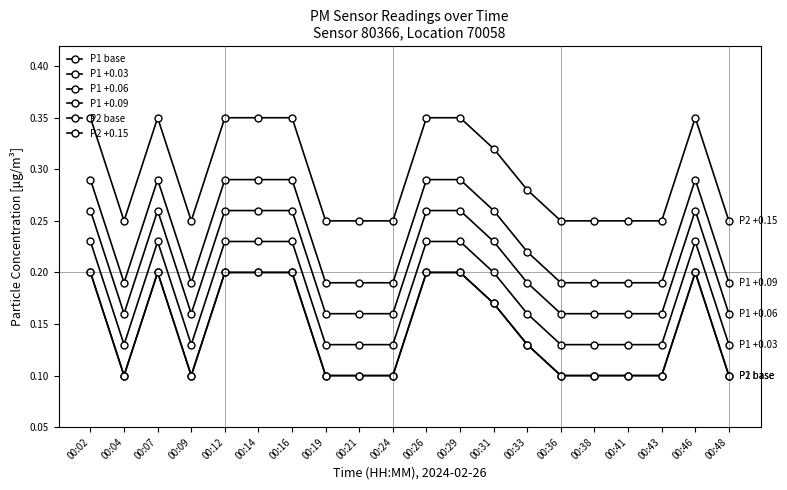

Where is P1 base nearest to the value 0?

00:04